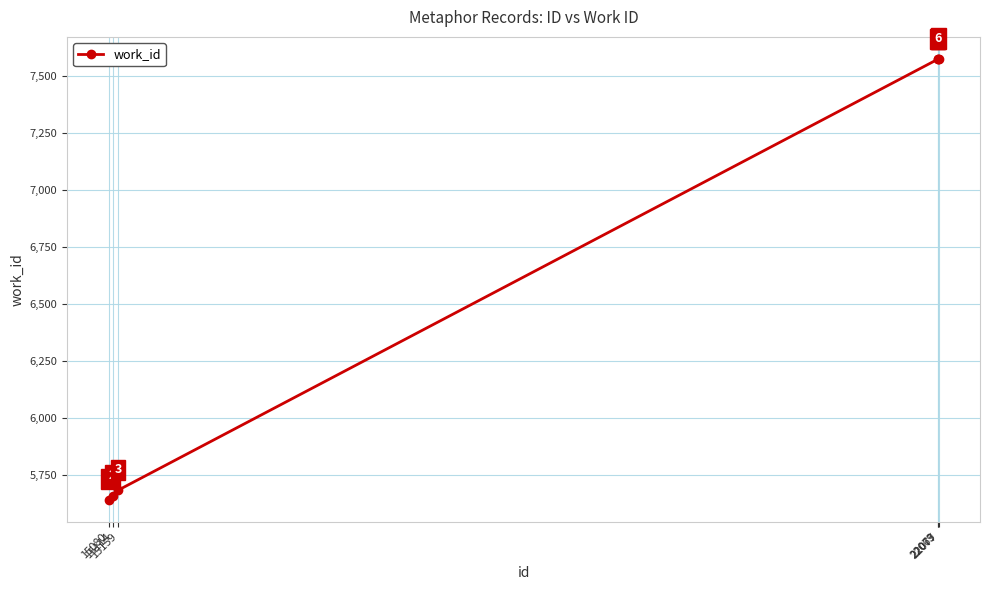

Does the chart display data point markers on the line(s)?

Yes